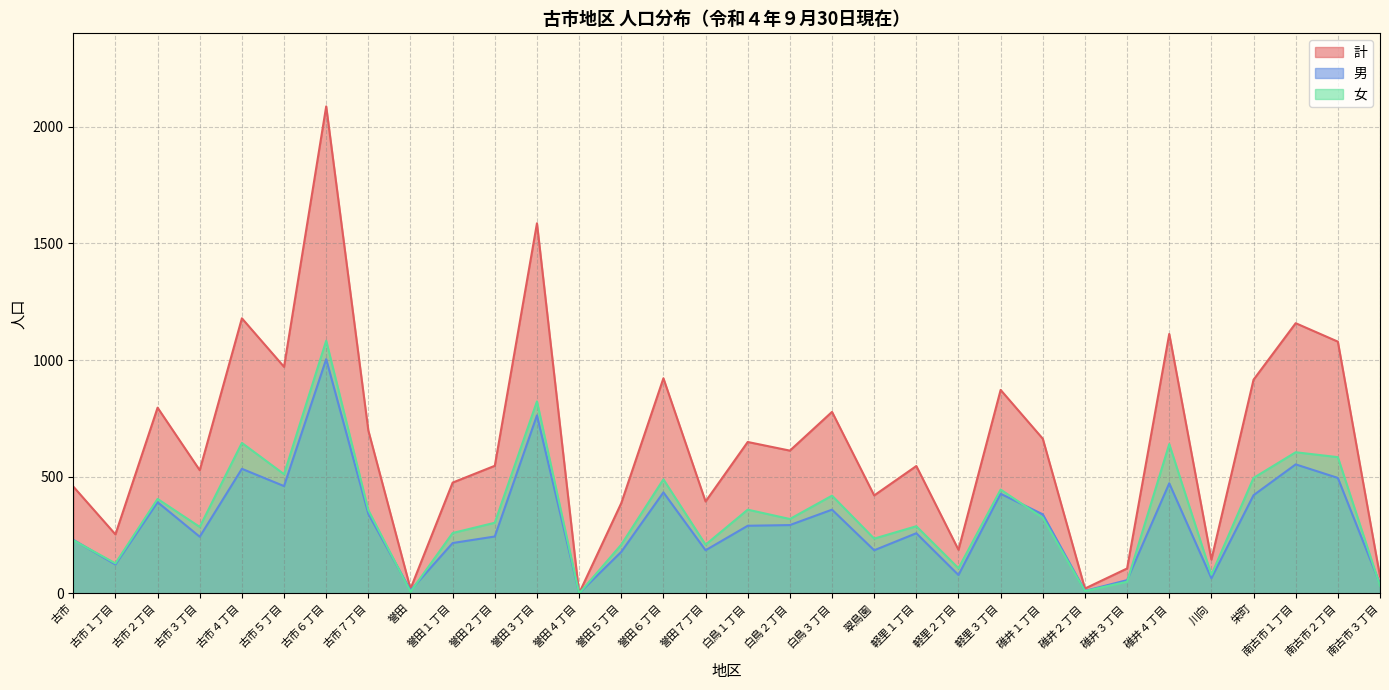

Rank the categories by 男 value from lowest to highest.

誉田４丁目, 碓井２丁目, 誉田, 南古市３丁目, 碓井３丁目, 川向, 軽里２丁目, 古市１丁目, 誉田５丁目, 誉田７丁目, 翠鳥園, 誉田１丁目, 古市, 古市３丁目, 誉田２丁目, 軽里１丁目, 白鳥１丁目, 白鳥２丁目, 碓井１丁目, 古市７丁目, 白鳥３丁目, 古市２丁目, 栄町, 軽里３丁目, 誉田６丁目, 古市５丁目, 碓井４丁目, 南古市２丁目, 古市４丁目, 南古市１丁目, 誉田３丁目, 古市６丁目